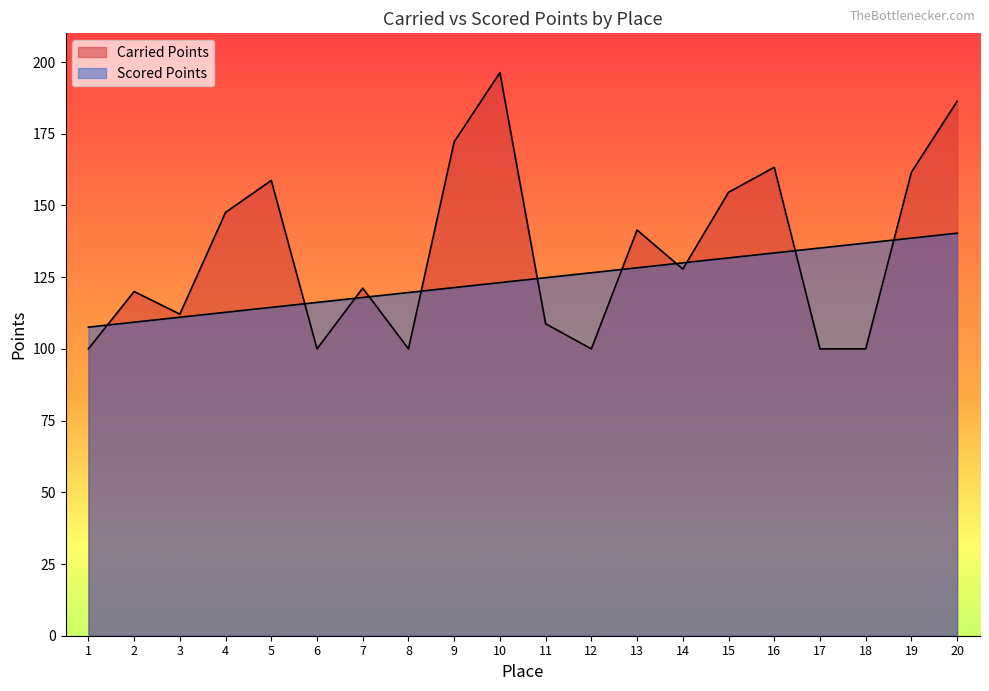

What is the sum of all Scored Points values?

2479.1